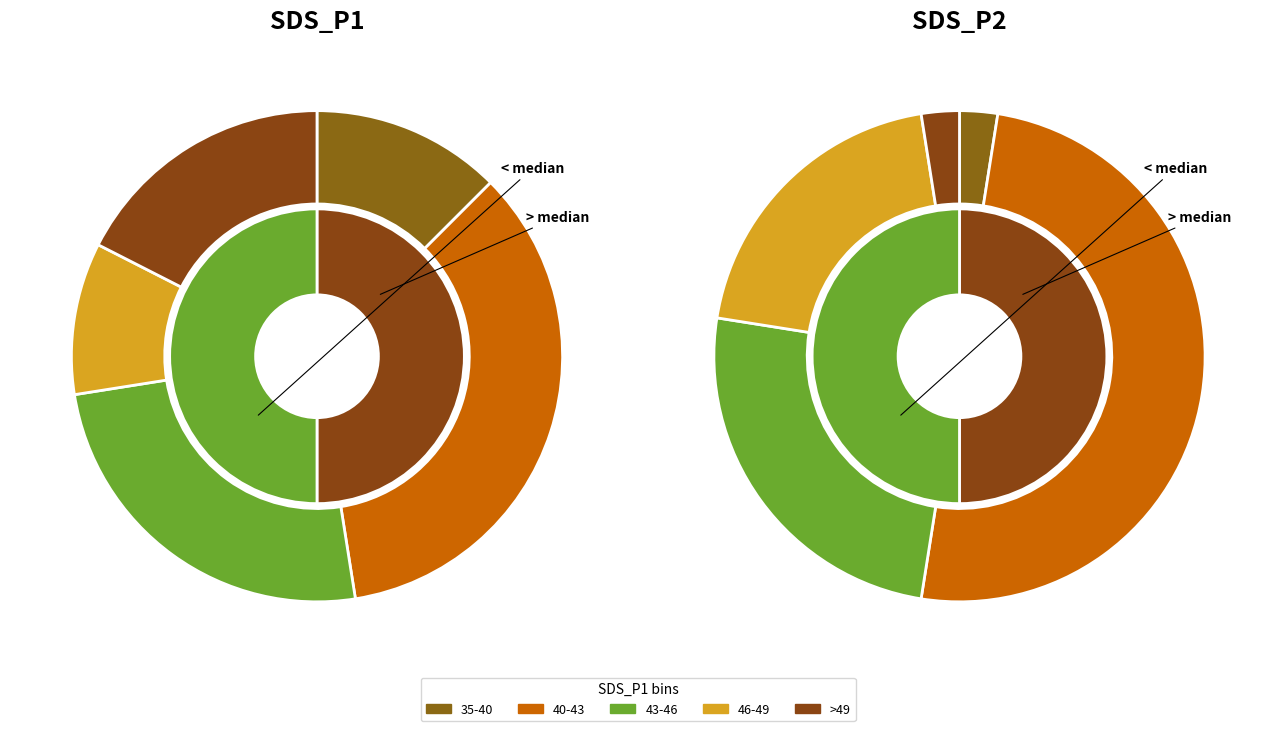

Is it true that Humidity_mean is 50% of the pie?

False